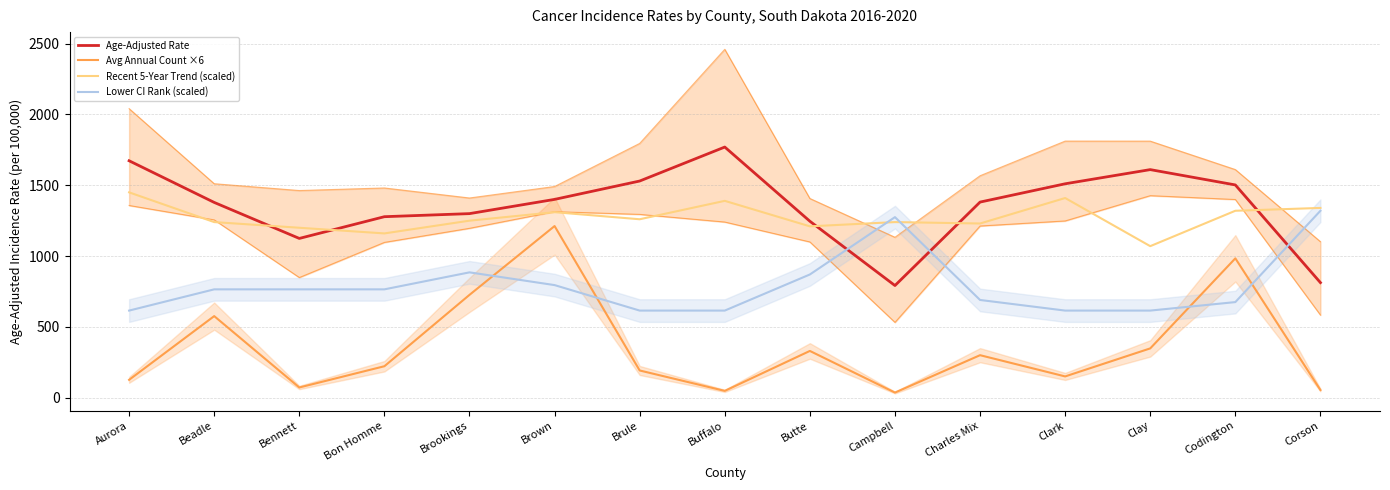

Which series has the largest total across all categories?

Age-Adjusted Rate